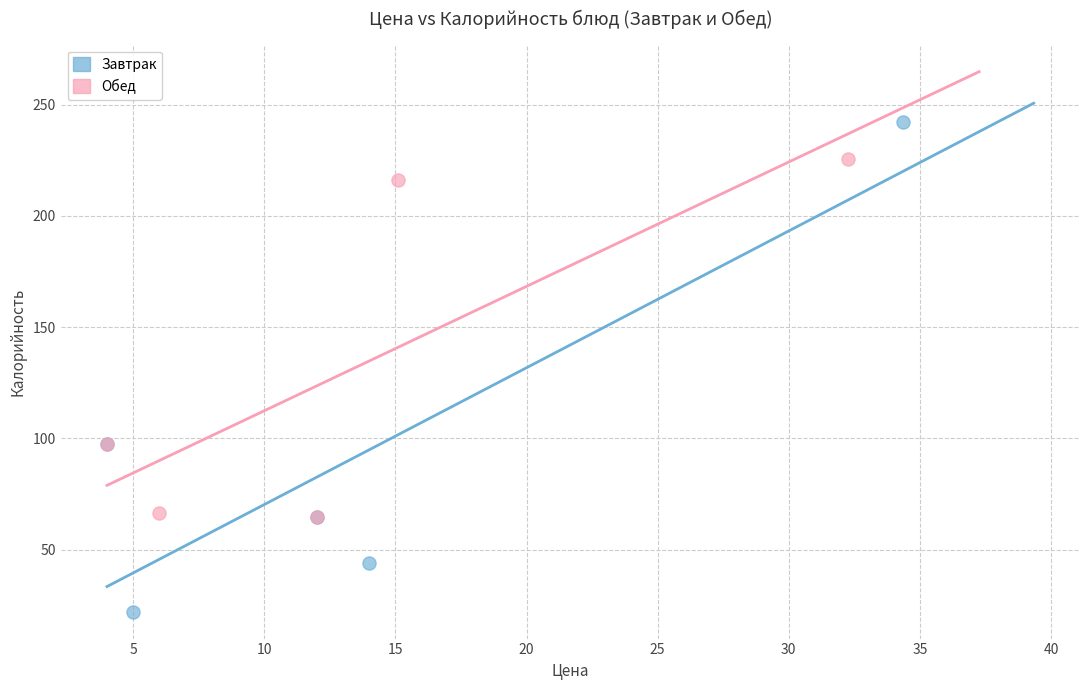

Which series has the largest Y range (max minus min)?

Завтрак